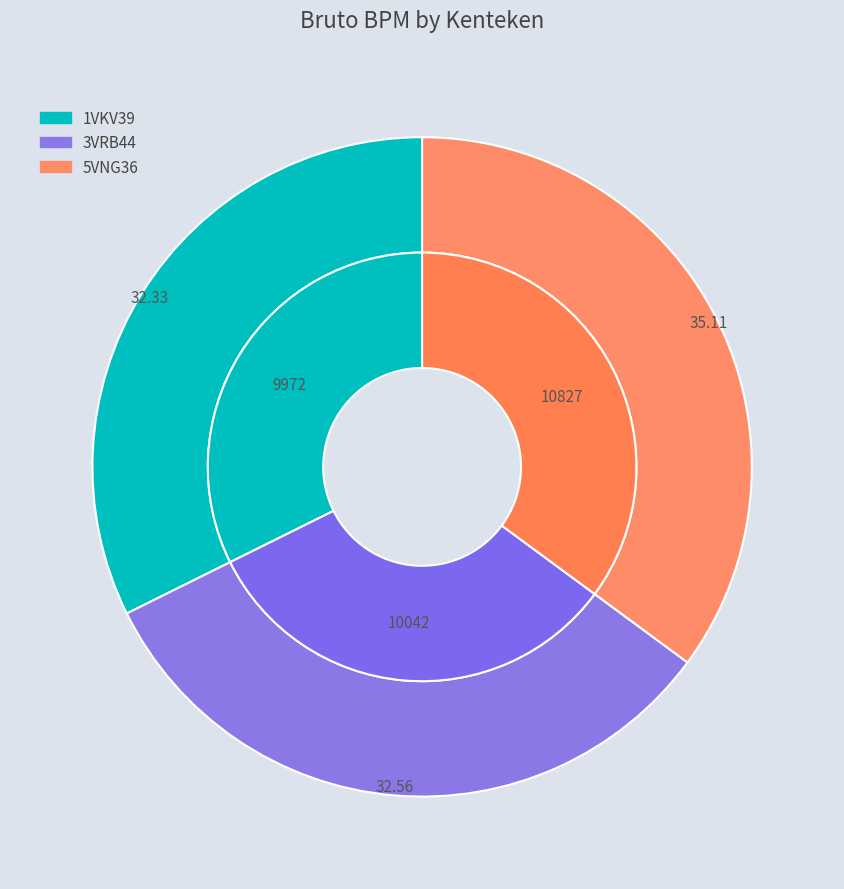

What is the smallest slice in the pie chart?

1VKV39